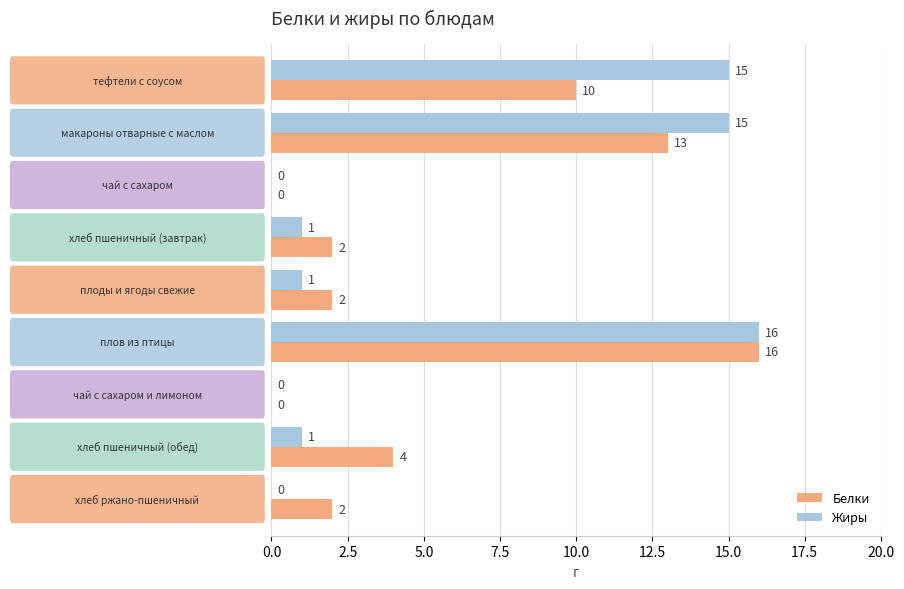

What is the maximum value shown in the chart?

16